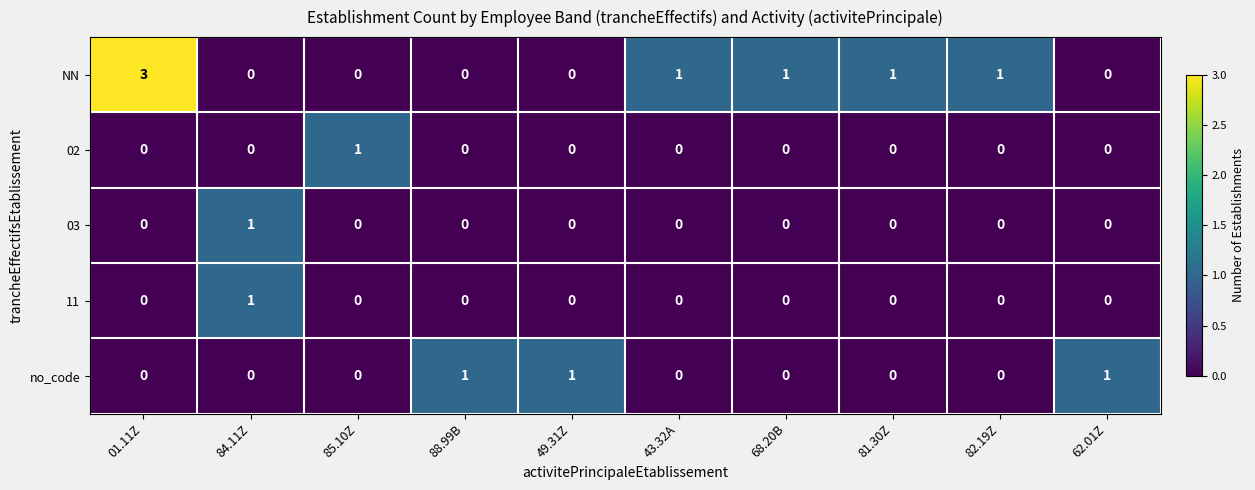

How many series are shown in this chart?

5